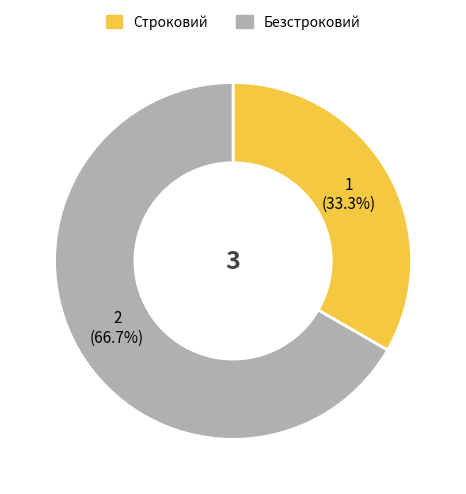

True or false: Строковий accounts for 26% of the total.

False